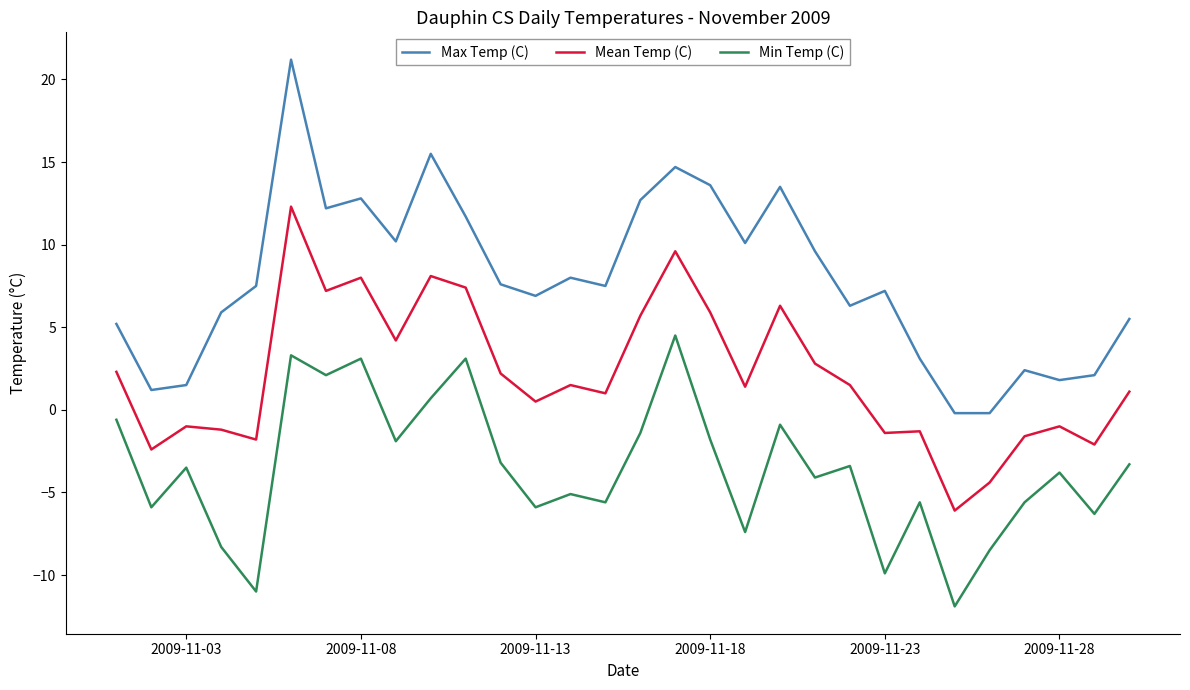

Does the chart display data point markers on the line(s)?

No